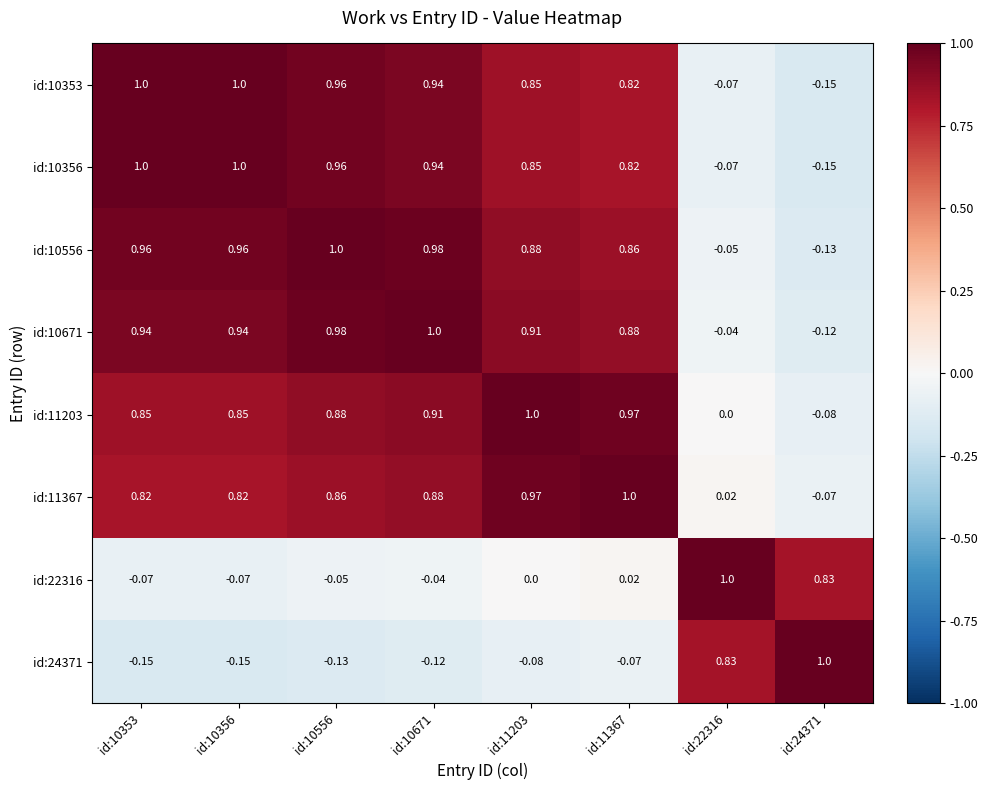

Is the value of id:11367 at id:10556 greater than the value of id:22316 at id:10671?

Yes